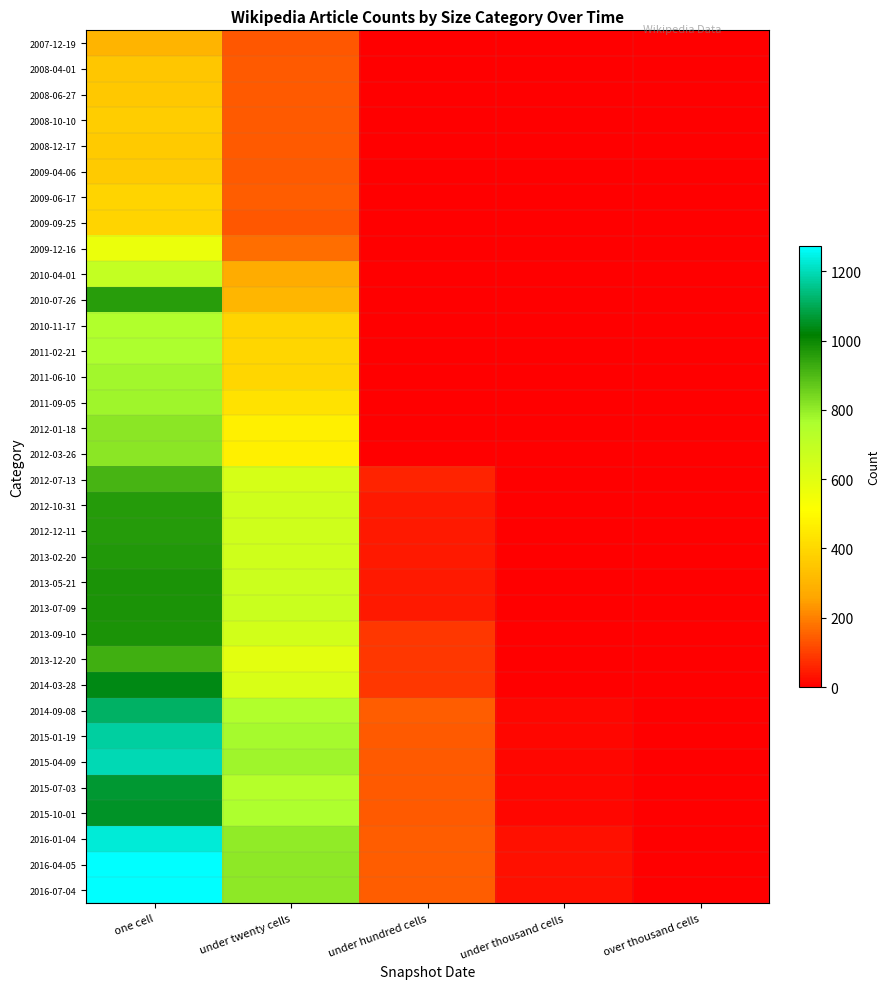

Reading left to right, extract all data points from this chart.

2007-12-19: one cell=300	under twenty cells=138	under hundred cells=1	under thousand cells=0	over thousand cells=0
2008-04-01: one cell=348	under twenty cells=144	under hundred cells=1	under thousand cells=0	over thousand cells=0
2008-06-27: one cell=354	under twenty cells=140	under hundred cells=0	under thousand cells=0	over thousand cells=0
2008-10-10: one cell=368	under twenty cells=143	under hundred cells=0	under thousand cells=0	over thousand cells=0
2008-12-17: one cell=360	under twenty cells=143	under hundred cells=0	under thousand cells=0	over thousand cells=0
2009-04-06: one cell=362	under twenty cells=143	under hundred cells=0	under thousand cells=0	over thousand cells=0
2009-06-17: one cell=390	under twenty cells=146	under hundred cells=0	under thousand cells=0	over thousand cells=0
2009-09-25: one cell=389	under twenty cells=135	under hundred cells=0	under thousand cells=0	over thousand cells=0
2009-12-16: one cell=569	under twenty cells=169	under hundred cells=0	under thousand cells=0	over thousand cells=0
2010-04-01: one cell=694	under twenty cells=278	under hundred cells=0	under thousand cells=0	over thousand cells=0
2010-07-26: one cell=957	under twenty cells=307	under hundred cells=0	under thousand cells=0	over thousand cells=0
2010-11-17: one cell=750	under twenty cells=388	under hundred cells=2	under thousand cells=0	over thousand cells=0
2011-02-21: one cell=762	under twenty cells=396	under hundred cells=2	under thousand cells=0	over thousand cells=0
2011-06-10: one cell=776	under twenty cells=394	under hundred cells=3	under thousand cells=0	over thousand cells=0
2011-09-05: one cell=784	under twenty cells=429	under hundred cells=3	under thousand cells=0	over thousand cells=0
2012-01-18: one cell=813	under twenty cells=469	under hundred cells=2	under thousand cells=0	over thousand cells=0
2012-03-26: one cell=813	under twenty cells=470	under hundred cells=2	under thousand cells=0	over thousand cells=0
2012-07-13: one cell=911	under twenty cells=637	under hundred cells=56	under thousand cells=0	over thousand cells=0
2012-10-31: one cell=963	under twenty cells=657	under hundred cells=41	under thousand cells=0	over thousand cells=0
2012-12-11: one cell=963	under twenty cells=657	under hundred cells=41	under thousand cells=0	over thousand cells=0
2013-02-20: one cell=965	under twenty cells=658	under hundred cells=42	under thousand cells=0	over thousand cells=0
2013-05-21: one cell=974	under twenty cells=667	under hundred cells=44	under thousand cells=0	over thousand cells=0
2013-07-09: one cell=978	under twenty cells=672	under hundred cells=44	under thousand cells=0	over thousand cells=0
2013-09-10: one cell=976	under twenty cells=647	under hundred cells=85	under thousand cells=0	over thousand cells=0
2013-12-20: one cell=924	under twenty cells=596	under hundred cells=85	under thousand cells=0	over thousand cells=0
2014-03-28: one cell=1037	under twenty cells=631	under hundred cells=85	under thousand cells=0	over thousand cells=0
2014-09-08: one cell=1114	under twenty cells=750	under hundred cells=145	under thousand cells=10	over thousand cells=0
2015-01-19: one cell=1173	under twenty cells=775	under hundred cells=144	under thousand cells=12	over thousand cells=0
2015-04-09: one cell=1194	under twenty cells=783	under hundred cells=144	under thousand cells=12	over thousand cells=0
2015-07-03: one cell=1065	under twenty cells=740	under hundred cells=144	under thousand cells=12	over thousand cells=0
2015-10-01: one cell=1056	under twenty cells=756	under hundred cells=144	under thousand cells=12	over thousand cells=0
2016-01-04: one cell=1228	under twenty cells=804	under hundred cells=149	under thousand cells=26	over thousand cells=0
2016-04-05: one cell=1272	under twenty cells=805	under hundred cells=149	under thousand cells=26	over thousand cells=0
2016-07-04: one cell=1272	under twenty cells=805	under hundred cells=149	under thousand cells=26	over thousand cells=0